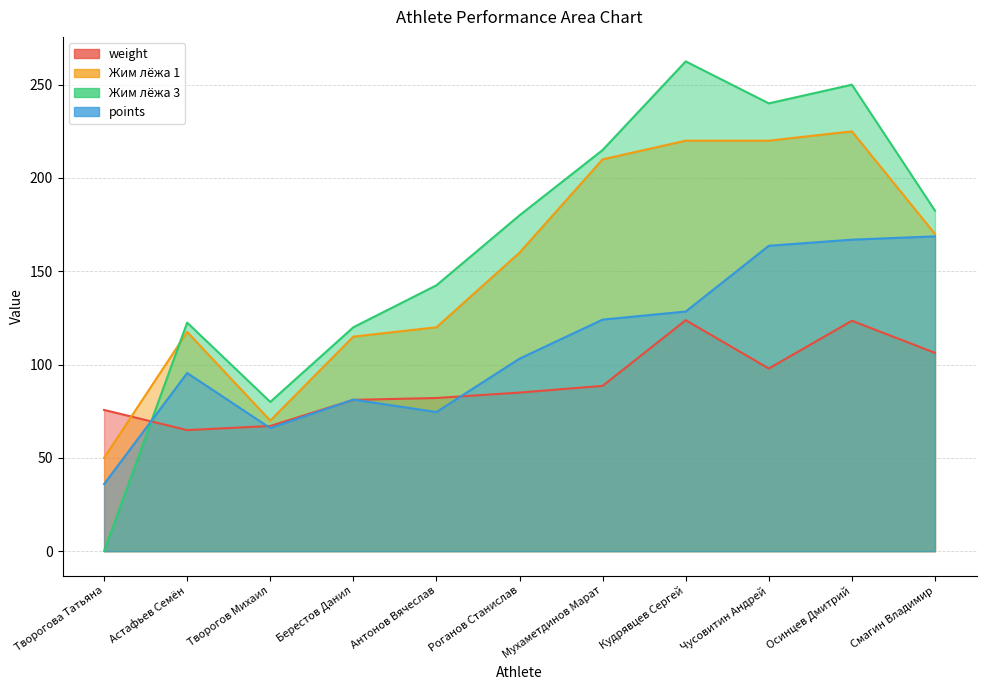

What is the sum of all points values?

1208.2